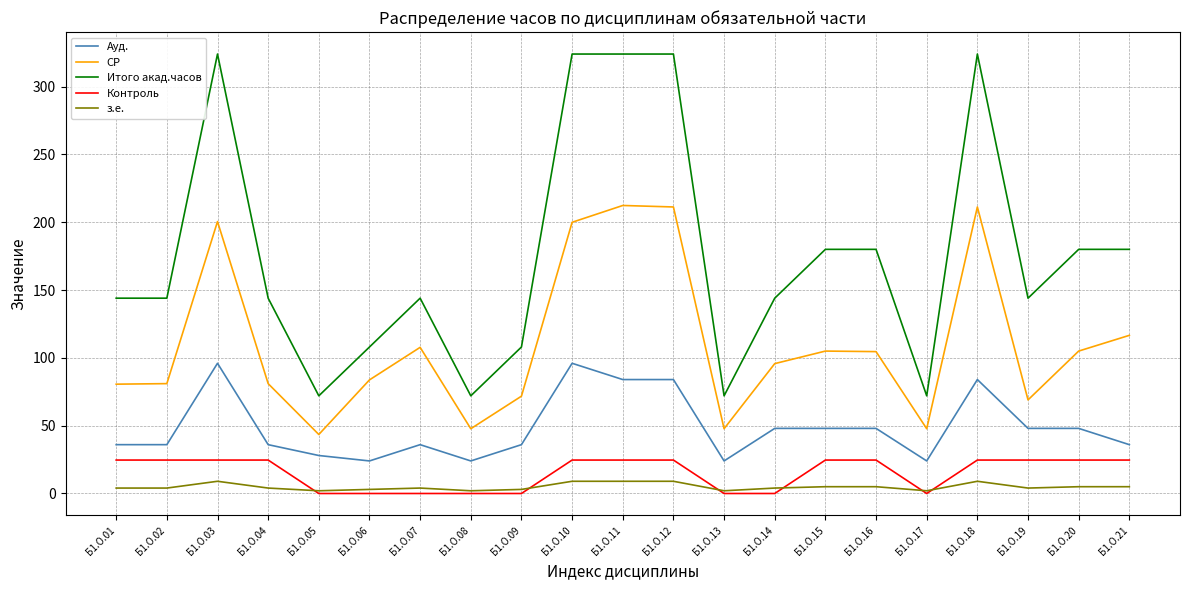

At which label is СР closest to 127?

Б1.О.21